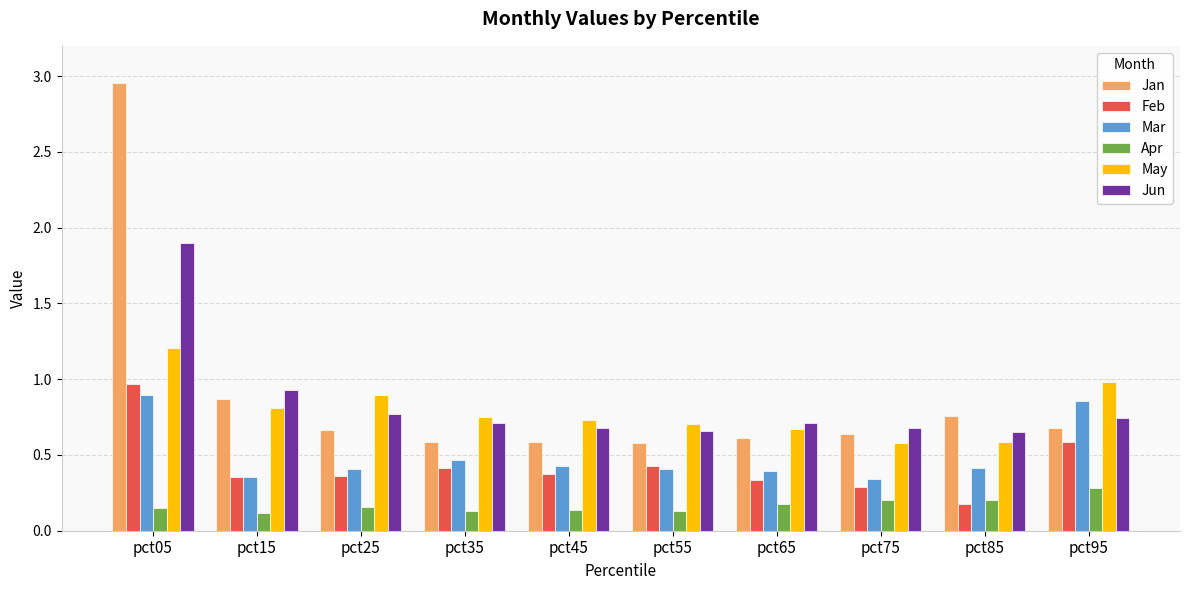

What is the sum of all Jun values?

8.4